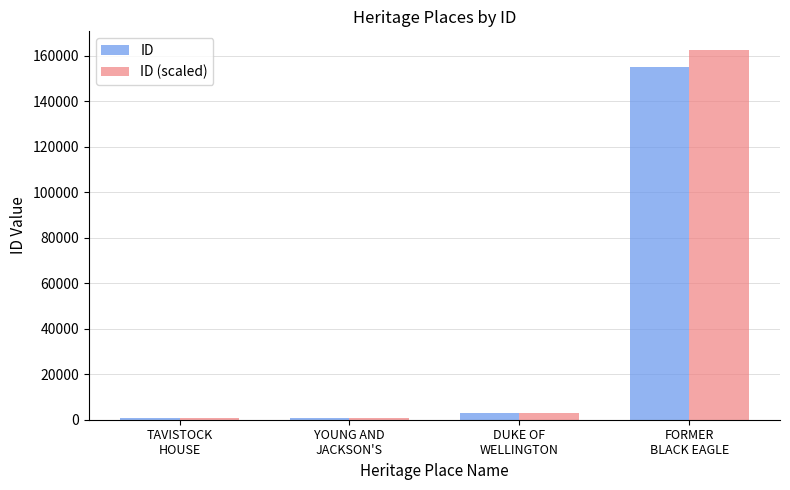

Rank the series by their maximum value, from highest to lowest.

ID (scaled), ID